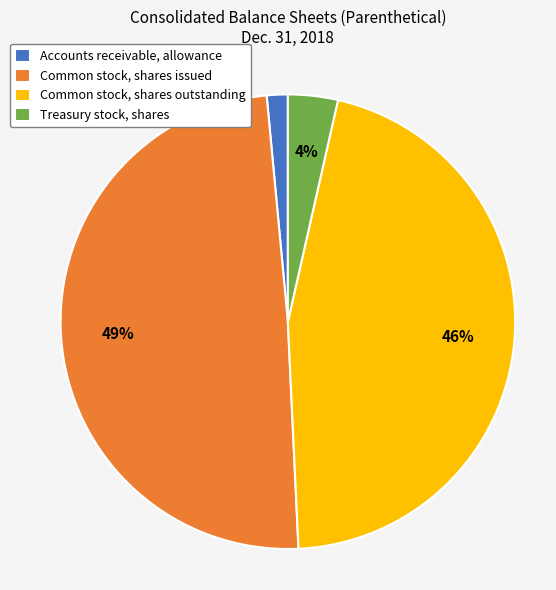

Rank the categories by value from highest to lowest.

Common stock, shares issued, Common stock, shares outstanding, Treasury stock, shares, Accounts receivable, allowance